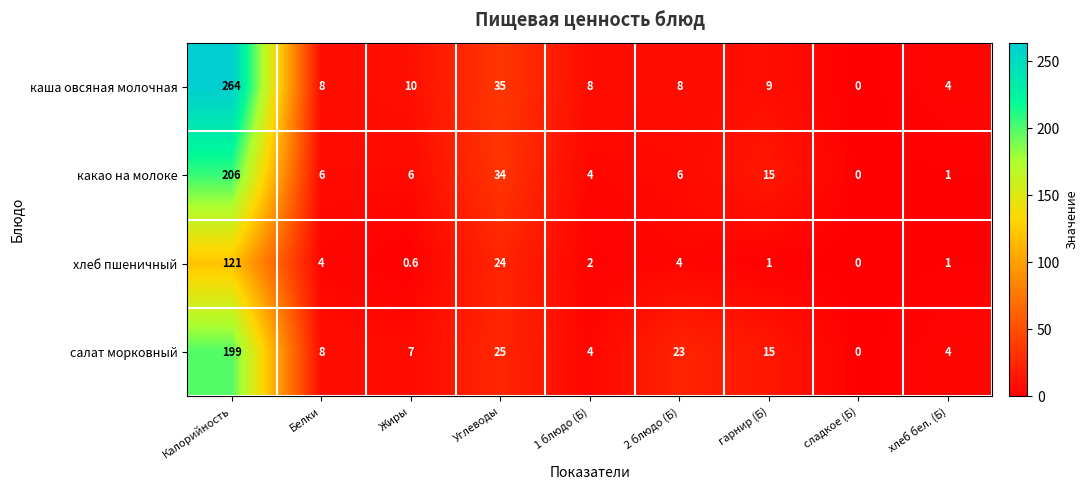

At which label does каша овсяная молочная first exceed 8?

Калорийность